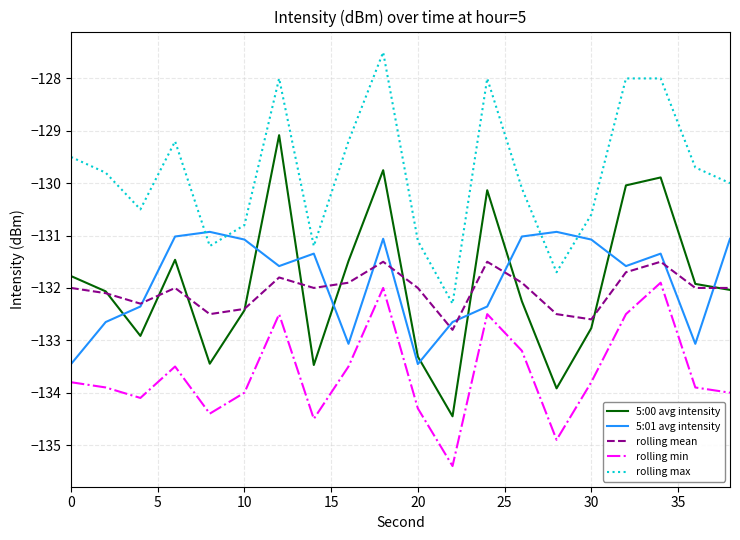

Which series has the largest range (max minus min)?

5:00 avg intensity